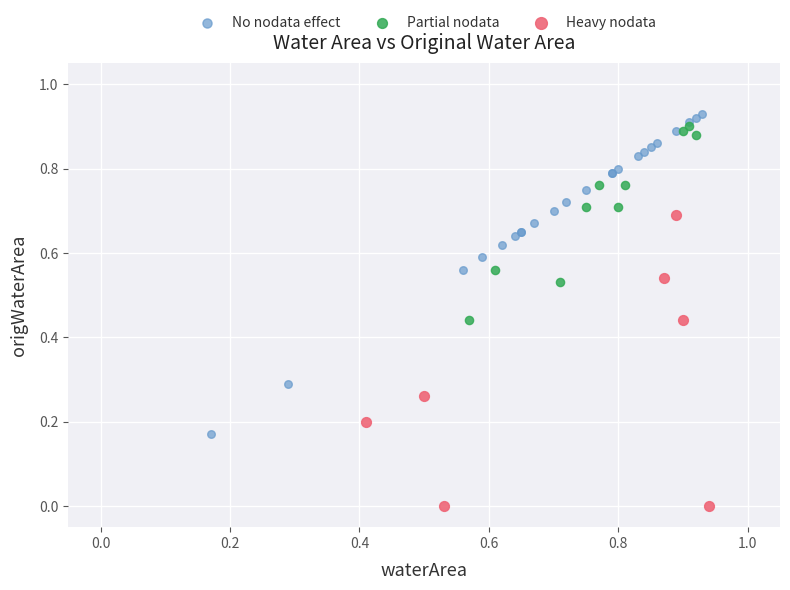

Which series reaches the minimum Y coordinate?

Heavy nodata